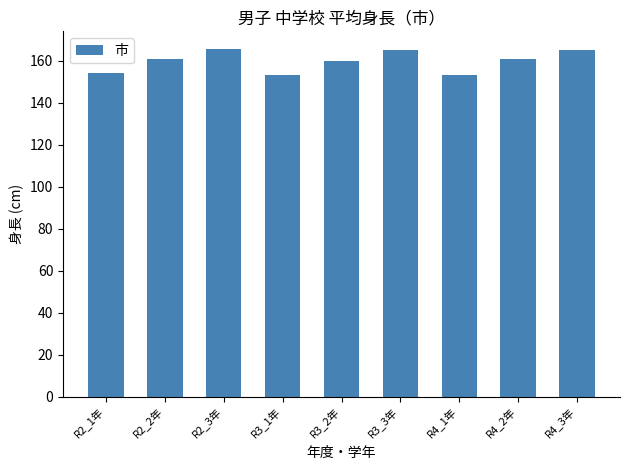

What is the change in value from R4_1年 to R4_2年?

+7.5